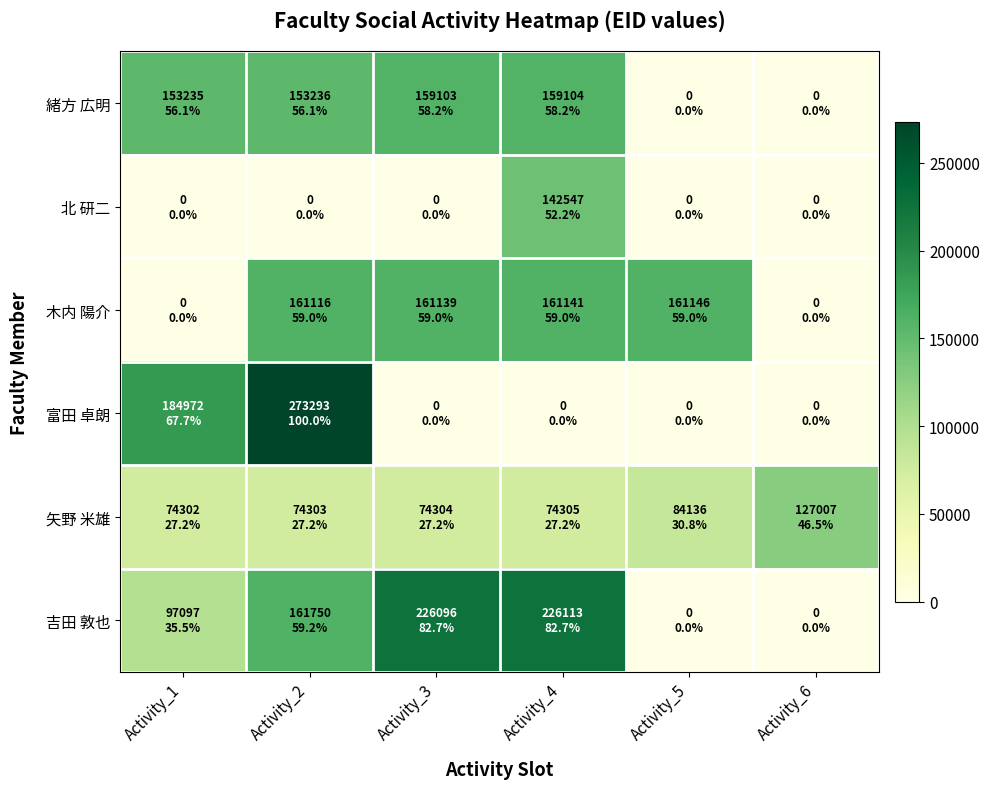

Reading left to right, extract all data points from this chart.

緒方 広明: Activity_1=153235	Activity_2=153236	Activity_3=159103	Activity_4=159104	Activity_5=0	Activity_6=0
北 研二: Activity_1=0	Activity_2=0	Activity_3=0	Activity_4=142547	Activity_5=0	Activity_6=0
木内 陽介: Activity_1=0	Activity_2=161116	Activity_3=161139	Activity_4=161141	Activity_5=161146	Activity_6=0
富田 卓朗: Activity_1=184972	Activity_2=273293	Activity_3=0	Activity_4=0	Activity_5=0	Activity_6=0
矢野 米雄: Activity_1=74302	Activity_2=74303	Activity_3=74304	Activity_4=74305	Activity_5=84136	Activity_6=127007
吉田 敦也: Activity_1=97097	Activity_2=161750	Activity_3=226096	Activity_4=226113	Activity_5=0	Activity_6=0